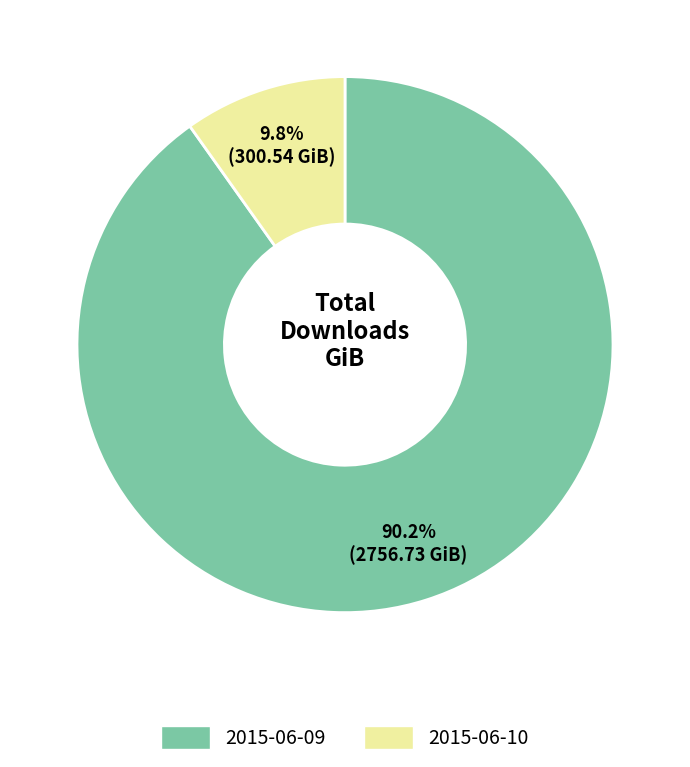

Count the number of slices in the pie.

2